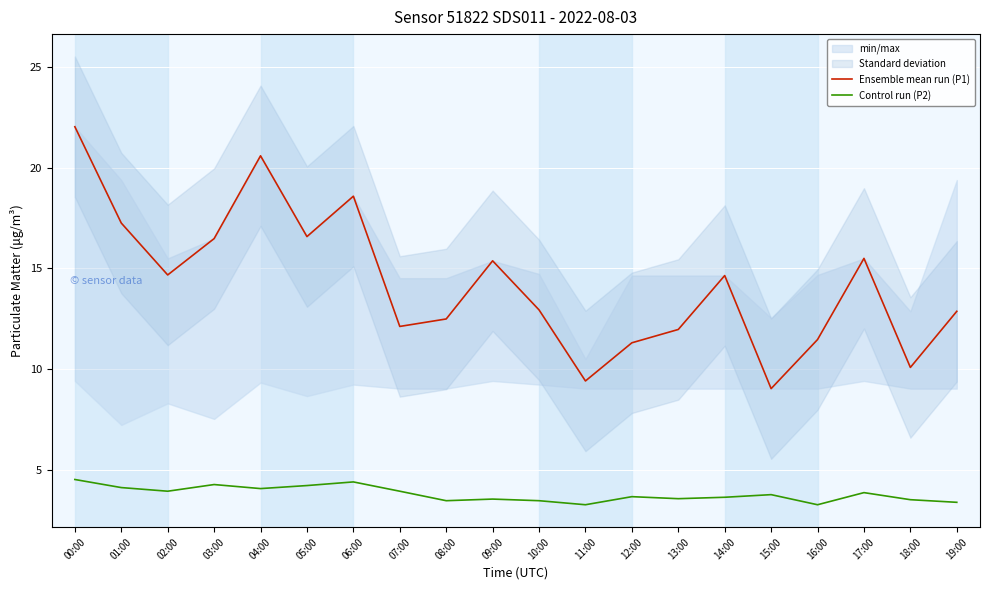

True or false: Control run (P2) and Ensemble mean run (P1) intersect in this chart.

False